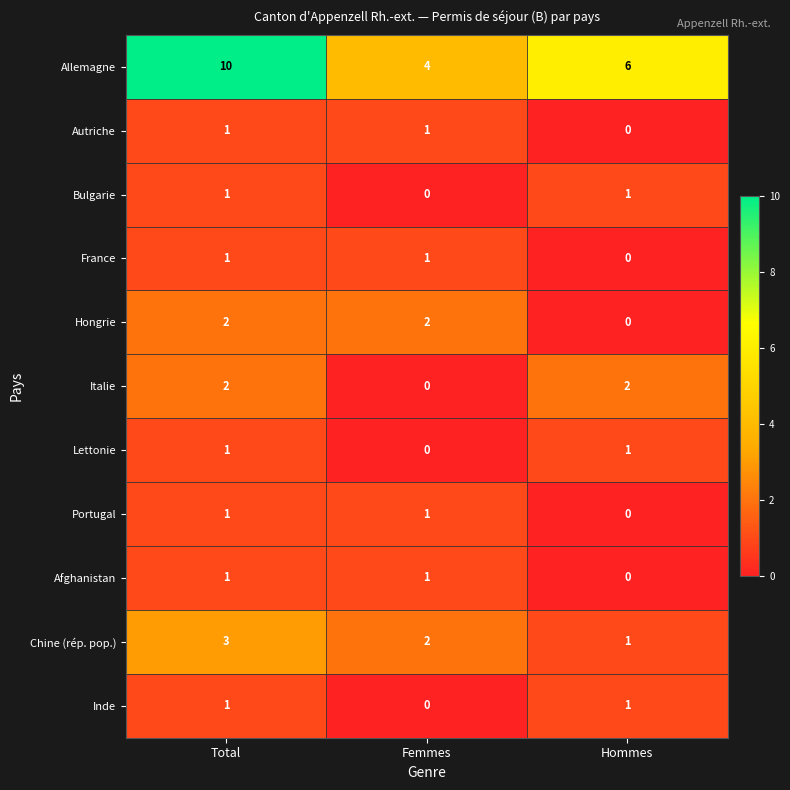

At how many categories does at least one series exceed 1?

3